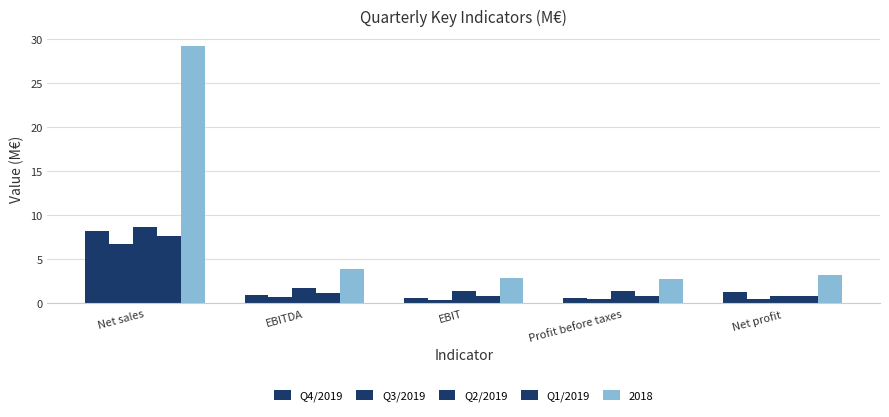

How many groups of bars are there?

5